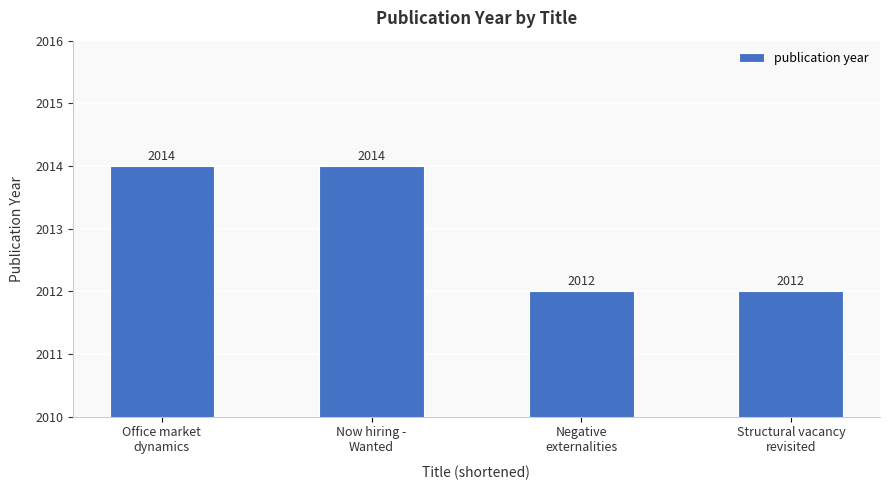

How many values are between 2012 and 2014?

4